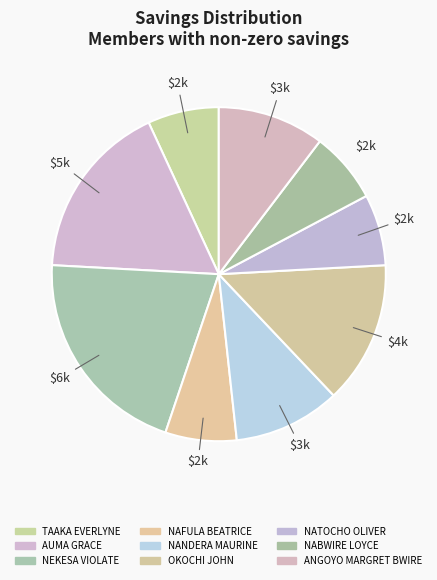

Is AUMA GRACE the majority of the pie?

No